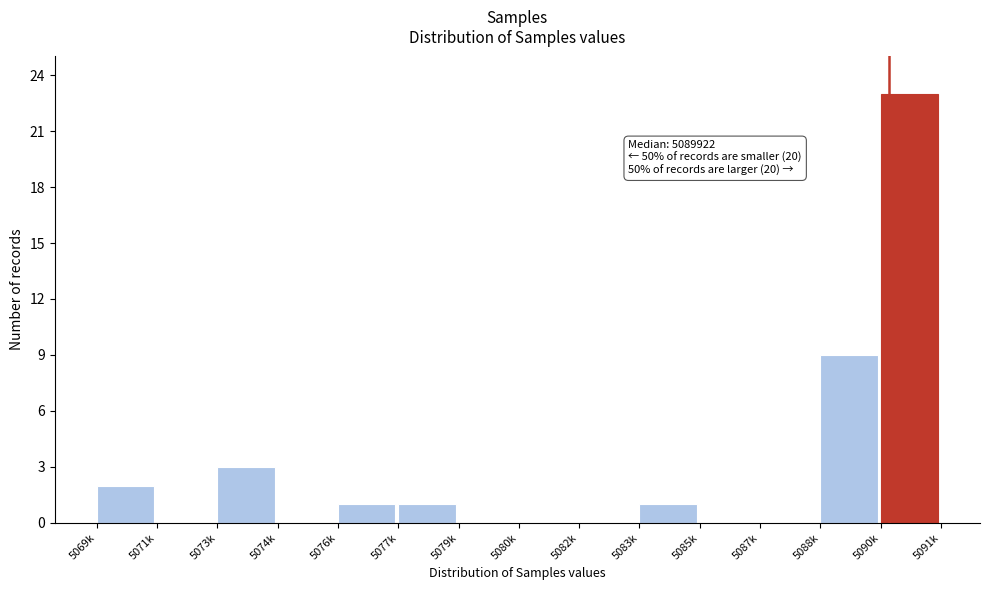

Reading left to right, extract all data points from this chart.

5069k=2	5071k=0	5073k=3	5074k=0	5076k=1	5077k=1	5079k=0	5080k=0	5082k=0	5083k=1	5085k=0	5087k=0	5088k=9	5090k=23